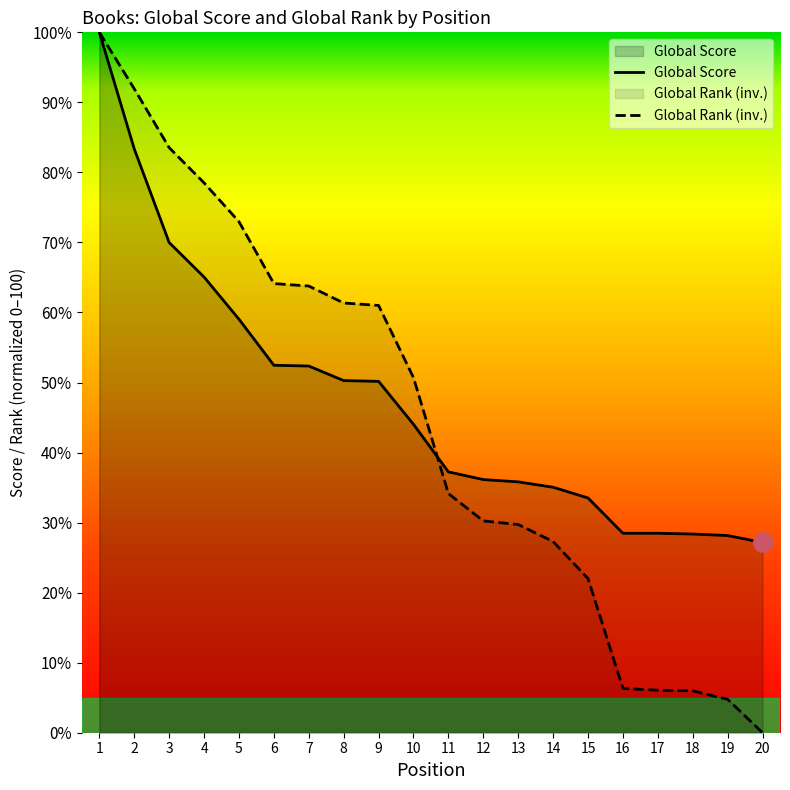

After their last crossing, which series has the higher values: Global Rank (normalized) or Global Score?

Global Score